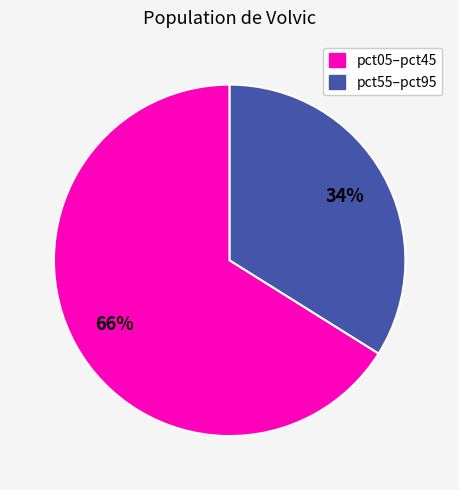

Does any single category account for the majority?

Yes